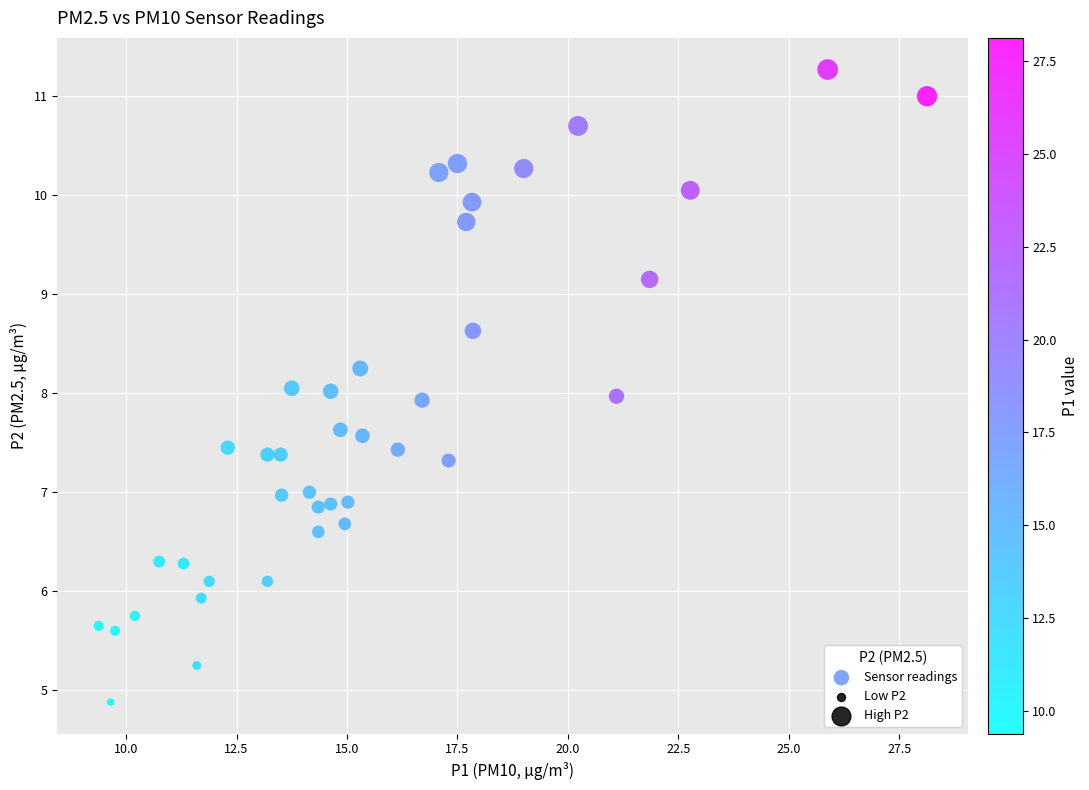

What is the range of Y values (max minus min)?

6.4